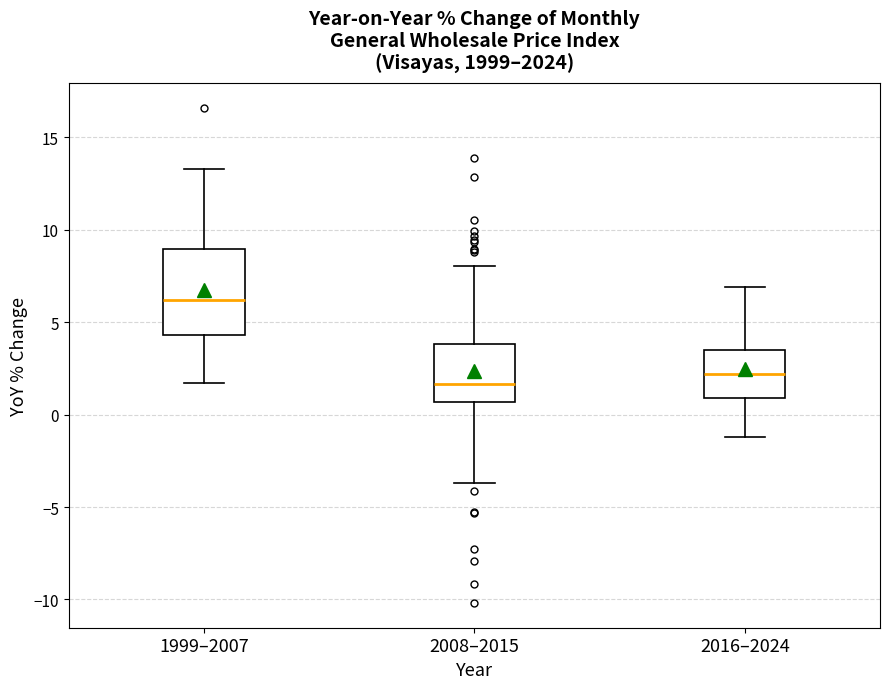

Which box is the tallest, from its lower edge to its upper edge?

1999–2007